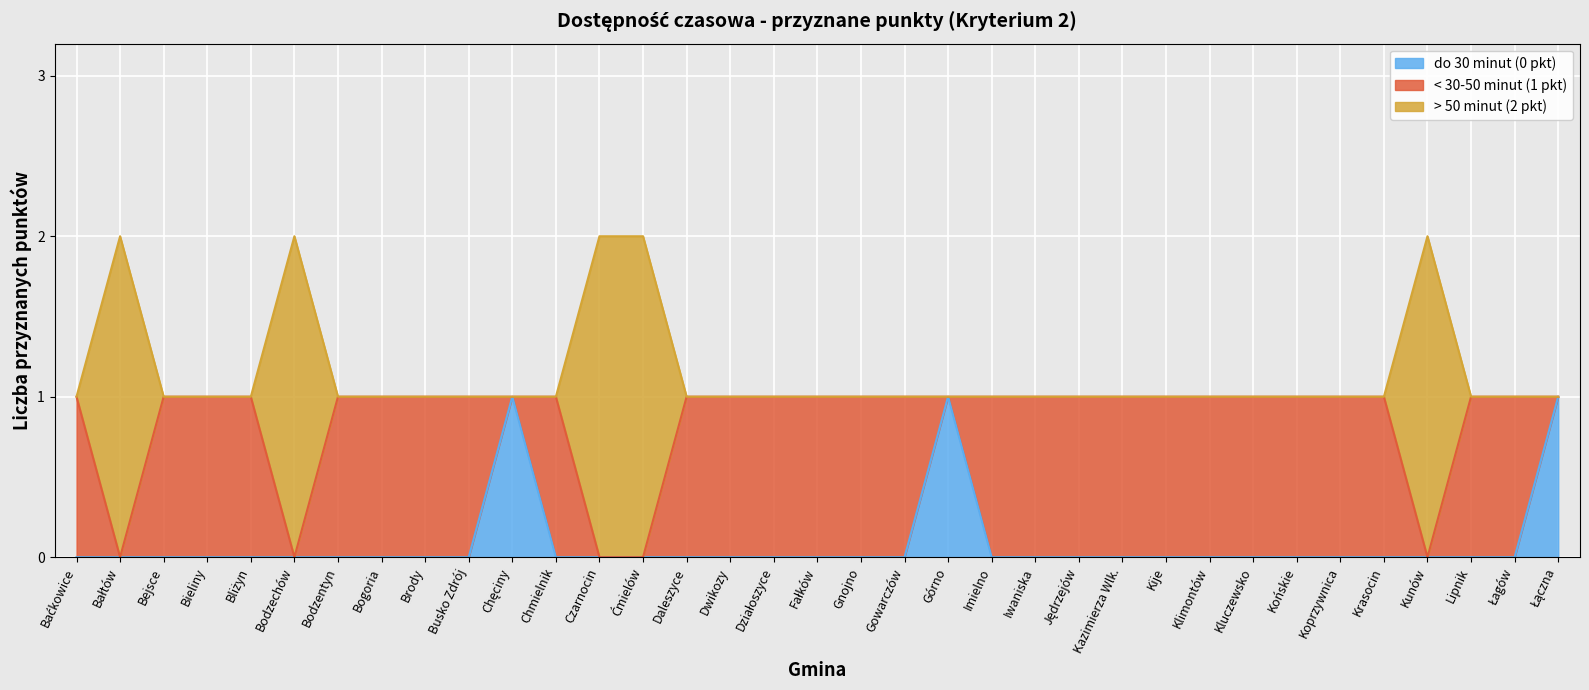

The value of > 50 minut (2 pkt) at Baćkowice is 1. True or false?

True